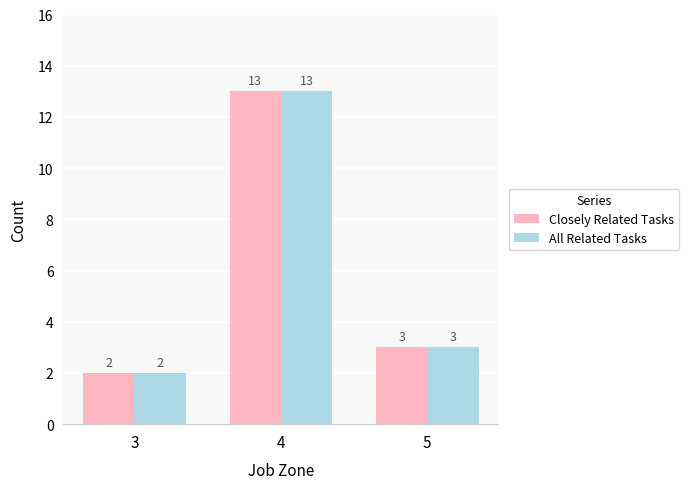

At which category is the sum across all series the highest?

4